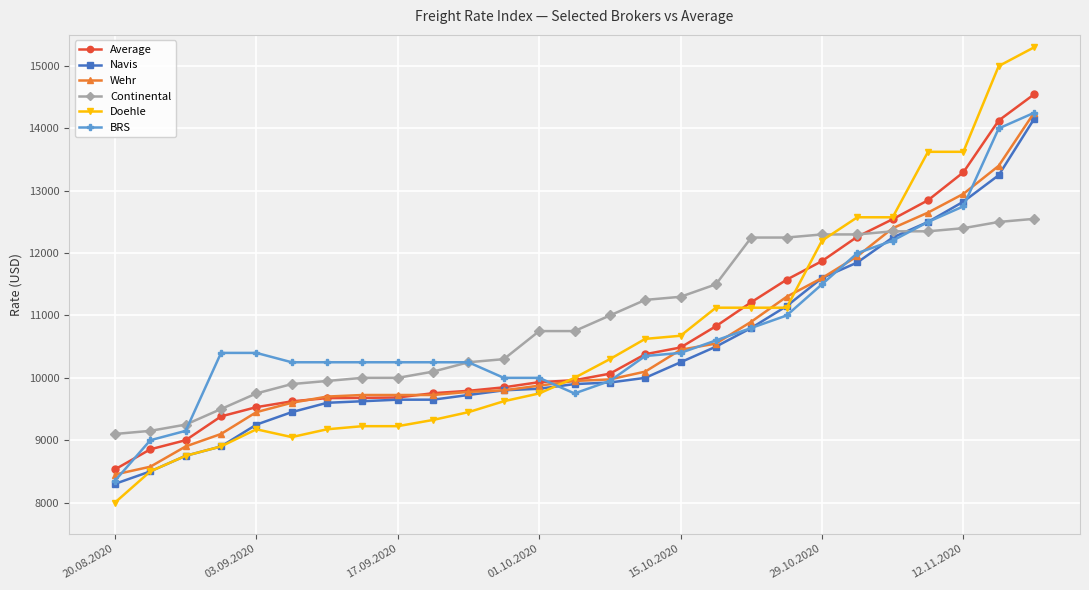

What is the smallest value displayed?

8000